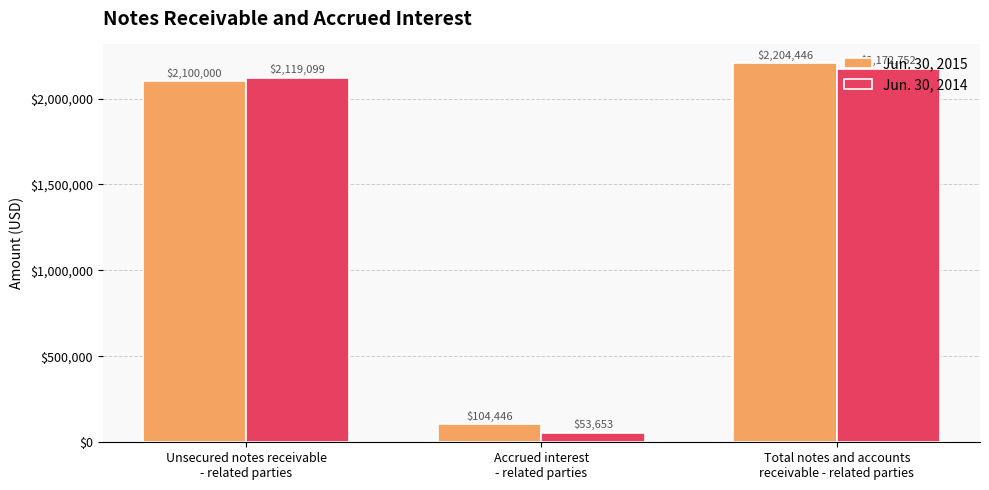

What position from the right is Unsecured notes receivable
- related parties?

3